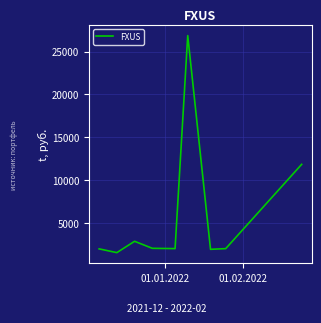

What is the greatest value displayed?

26857.3